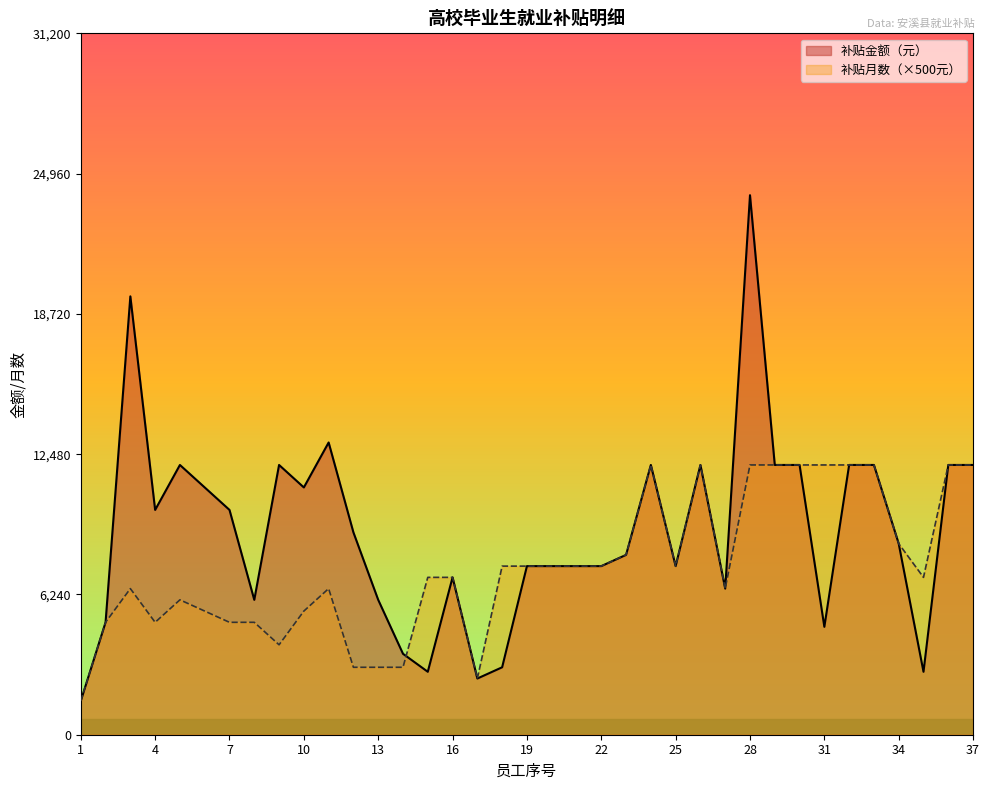

True or false: 补贴金额（元） has more than 2 interior local peaks.

True